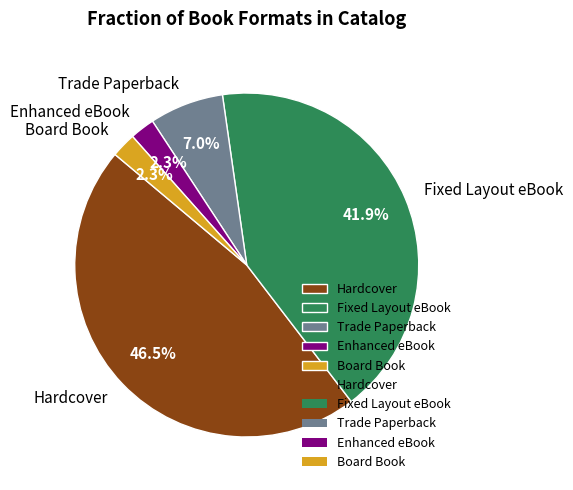

True or false: Trade Paperback accounts for 1% of the total.

False